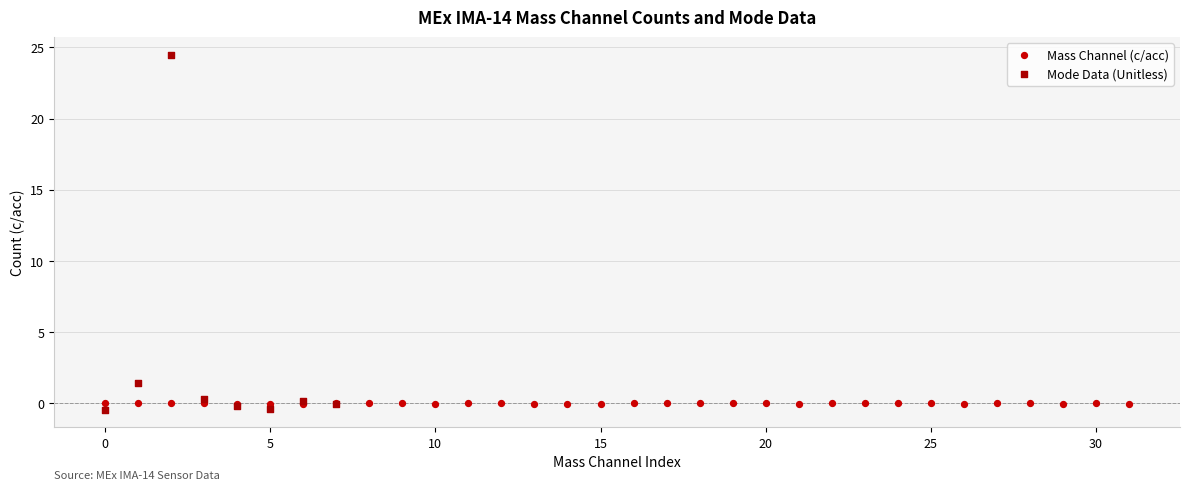

Which series contains the highest Y value?

Mode Data (Unitless)